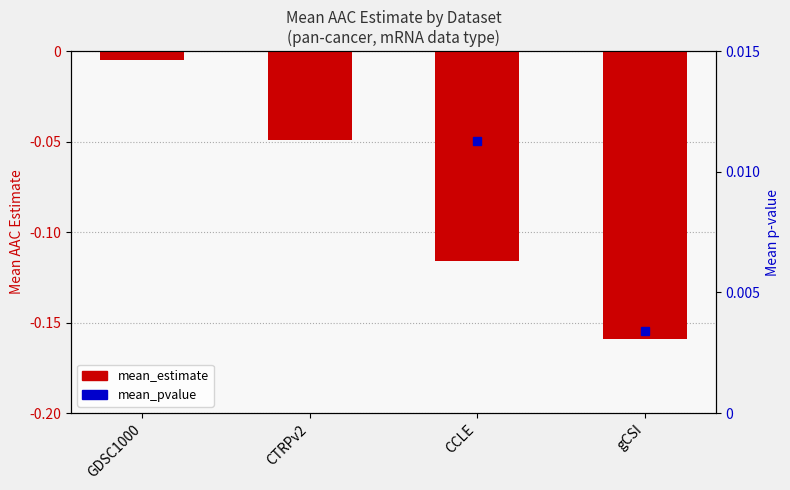

What is the value of the 3rd bar from the left?

-0.1